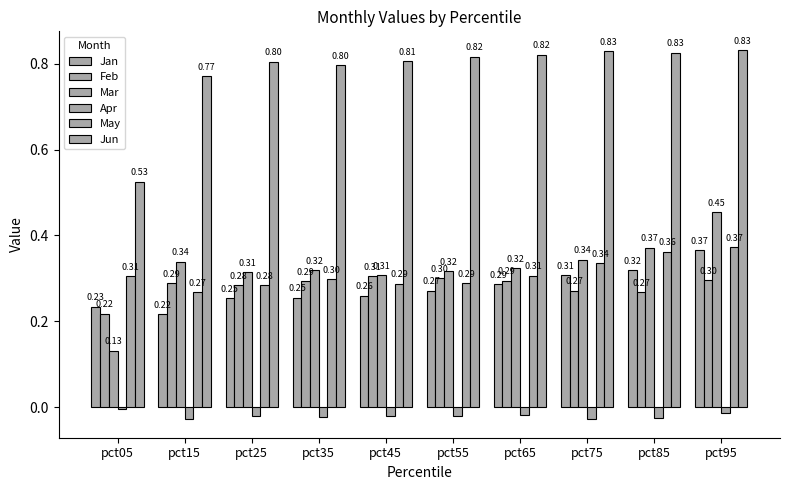

The Mar series shows 0.3 at pct65. True or false?

True